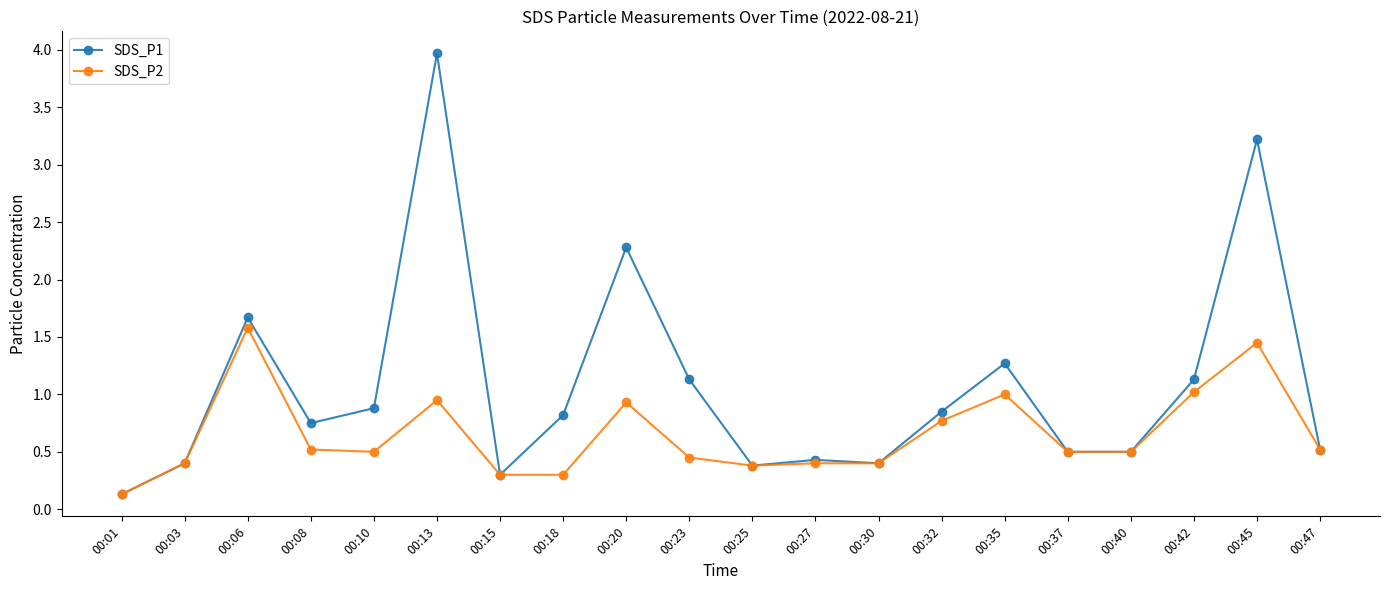

What is the value of the SDS_P1 point at the 18th from the left?

1.1